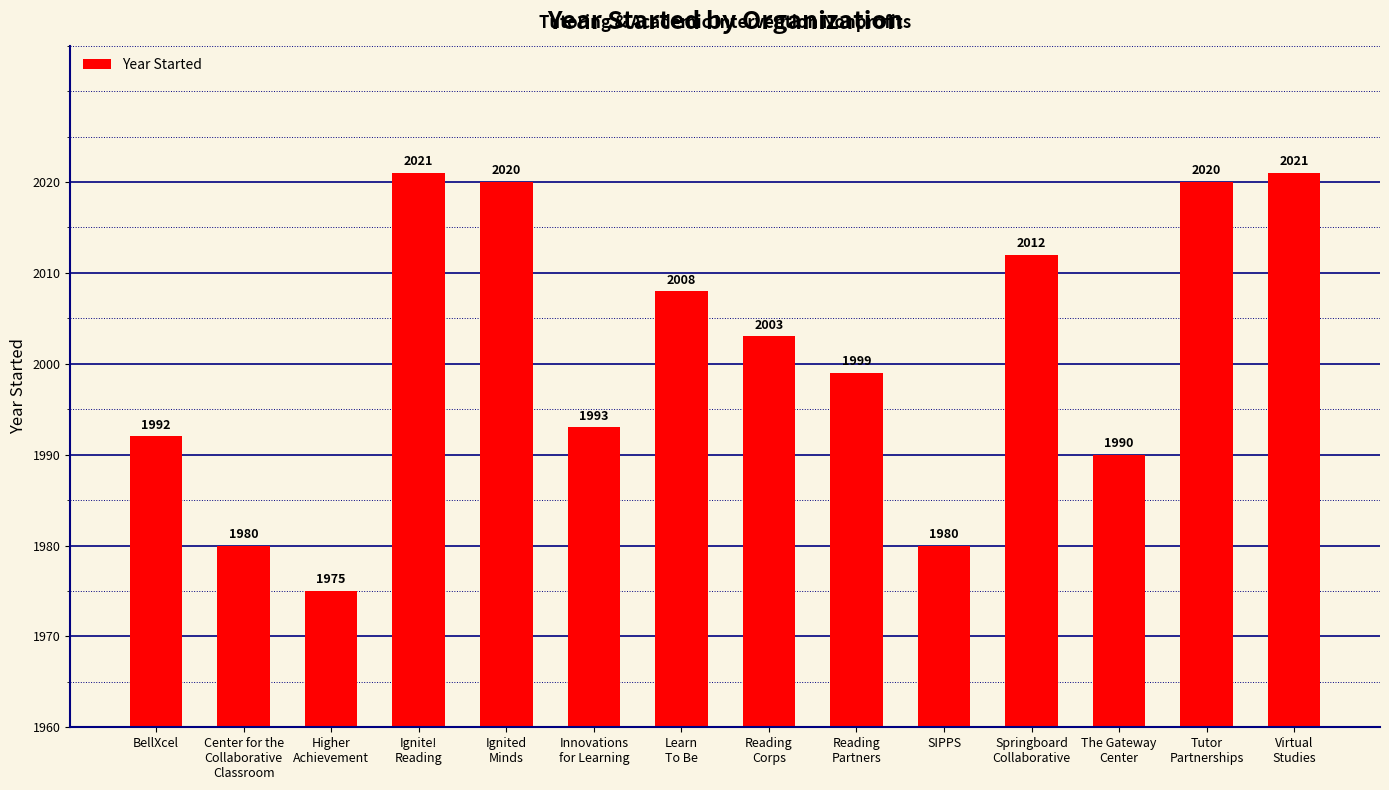

What is the value of the 1st bar from the left?

1992